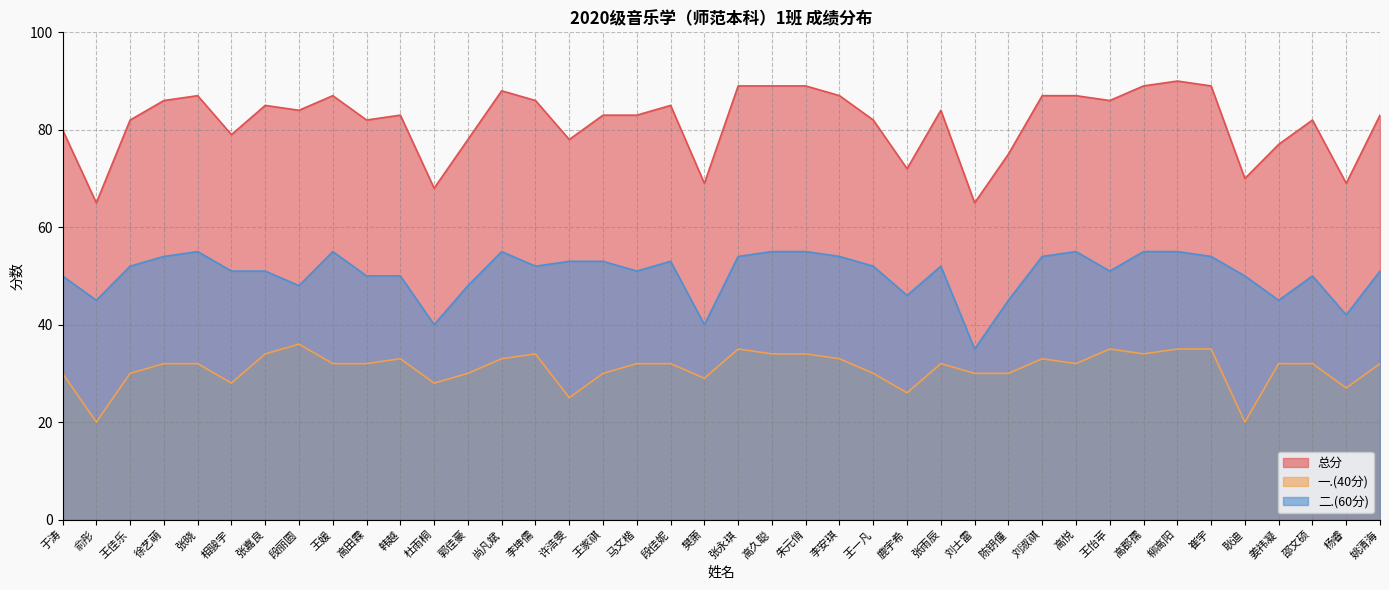

Reading left to right, list all the values displayed in this chart.

总分: 80	65	82	86	87	79	85	84	87	82	83	68	78	88	86	78	83	83	85	69	89	89	89	87	82	72	84	65	75	87	87	86	89	90	89	70	77	82	69	83
一.(40分): 30	20	30	32	32	28	34	36	32	32	33	28	30	33	34	25	30	32	32	29	35	34	34	33	30	26	32	30	30	33	32	35	34	35	35	20	32	32	27	32
二.(60分): 50	45	52	54	55	51	51	48	55	50	50	40	48	55	52	53	53	51	53	40	54	55	55	54	52	46	52	35	45	54	55	51	55	55	54	50	45	50	42	51